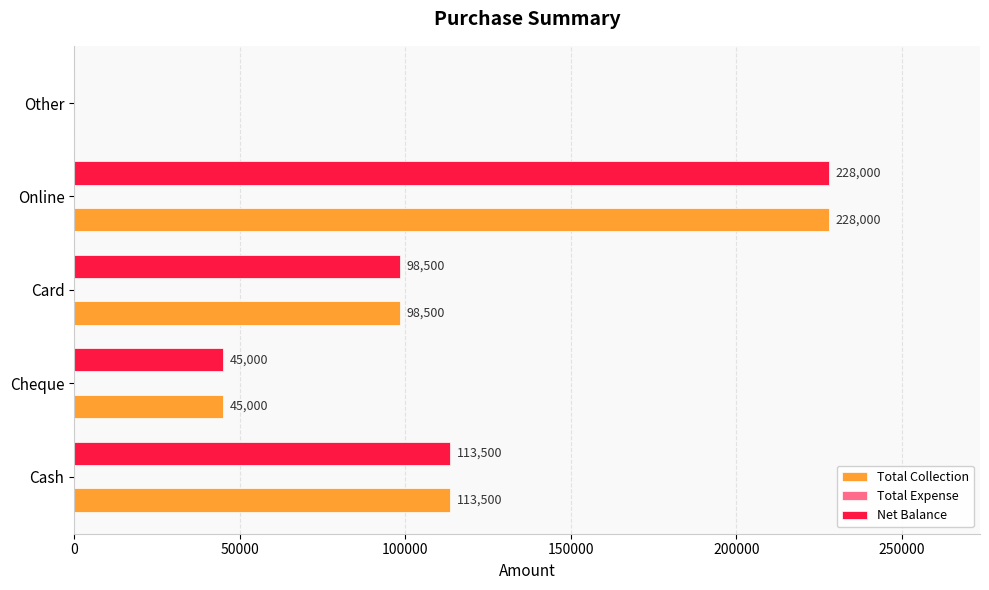

At which label does Net Balance reach its peak?

Online